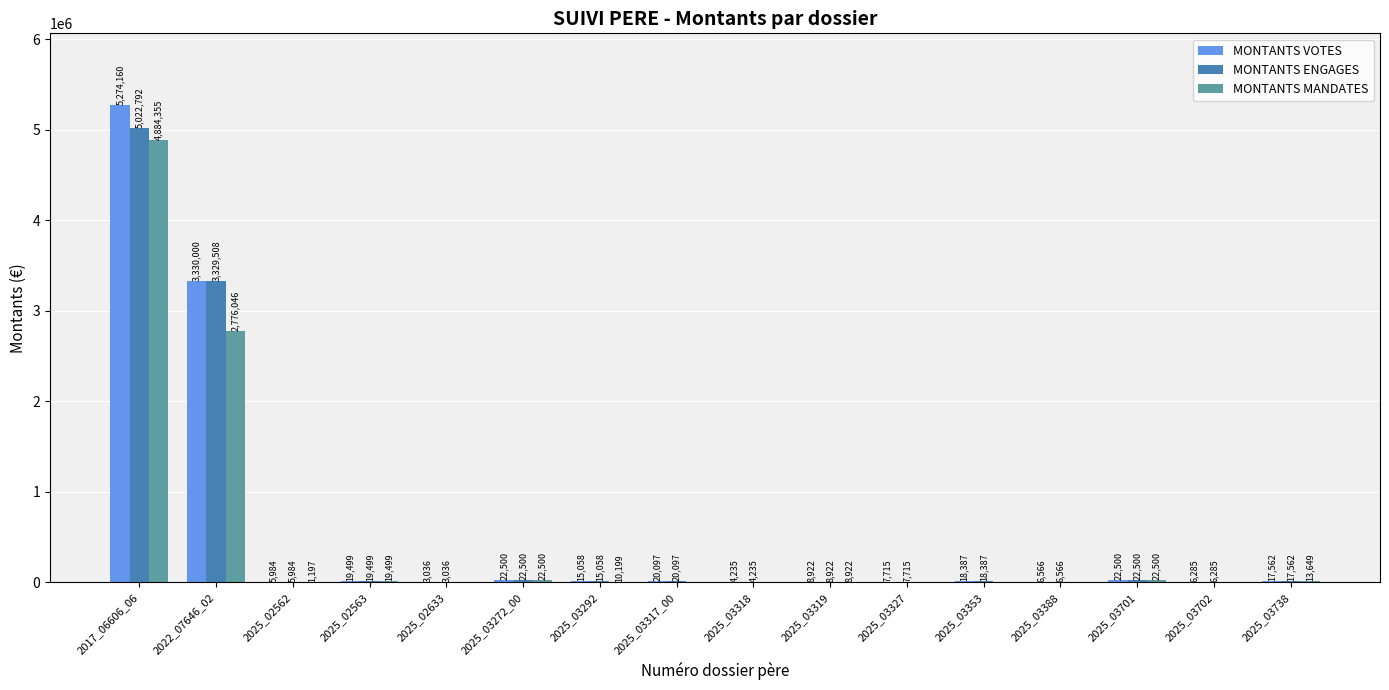

Between 2017_06606_06 and 2025_03353, which series saw the biggest shift?

MONTANTS VOTES